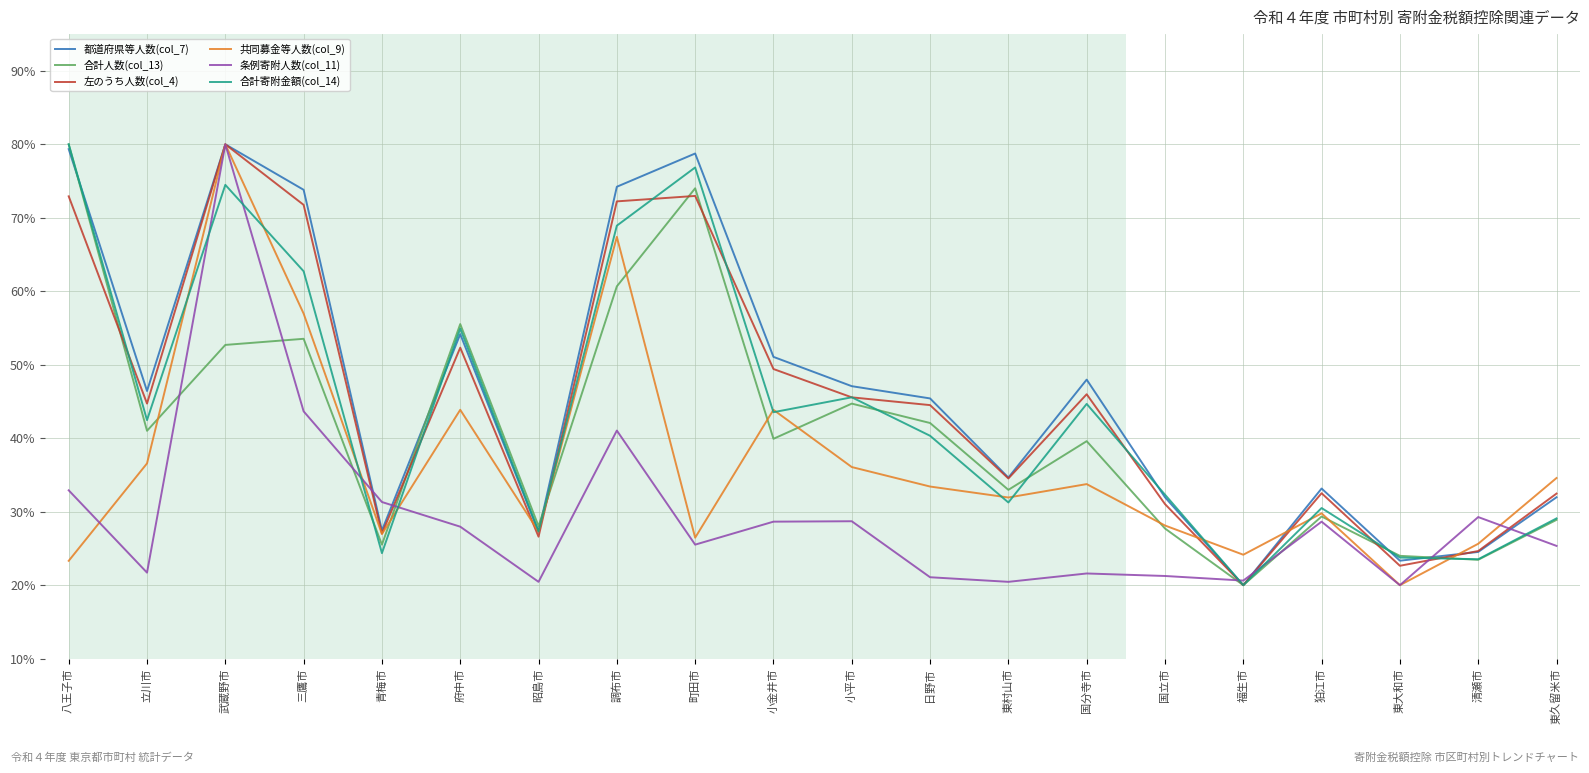

How many interior local valleys does the 合計寄附金額(col_14) series have?

7